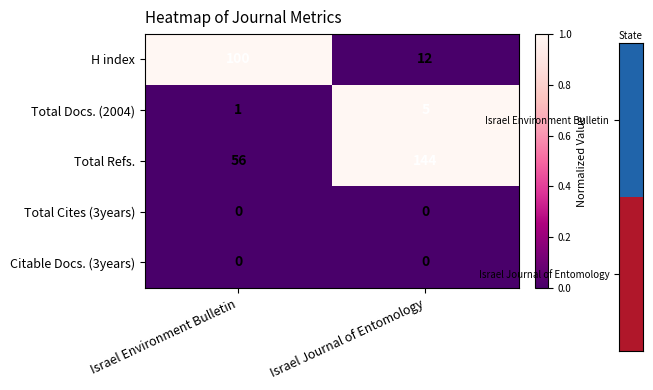

How many series are shown in this chart?

5